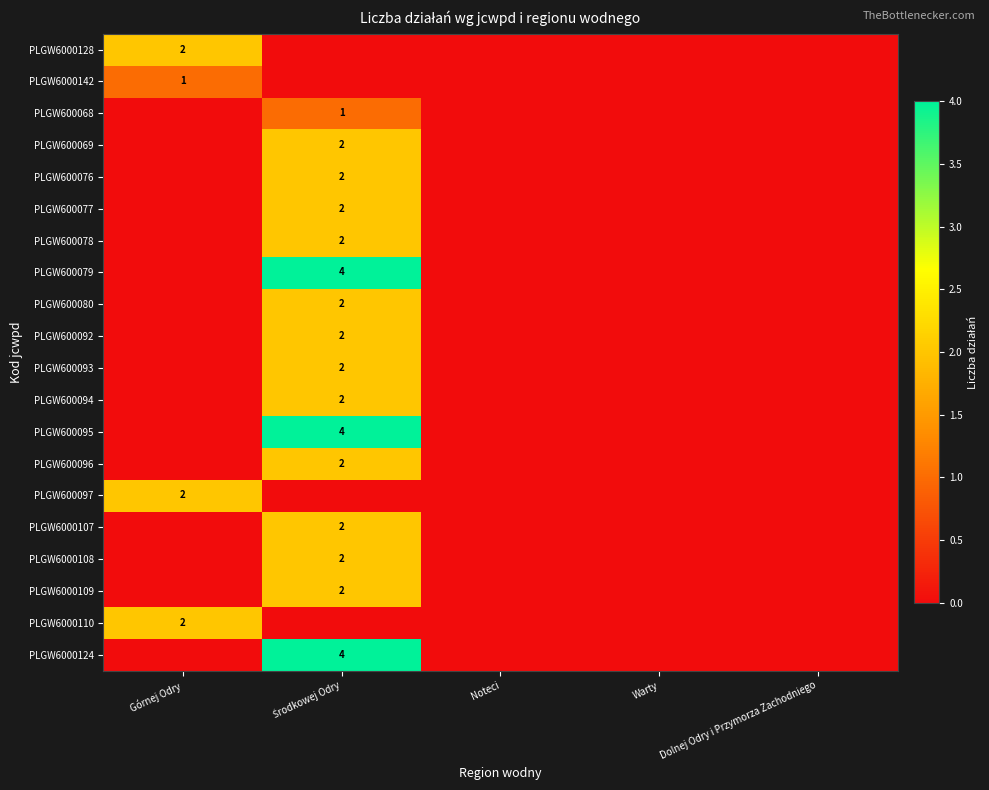

What is the difference between the highest and lowest values at Górnej Odry?

2